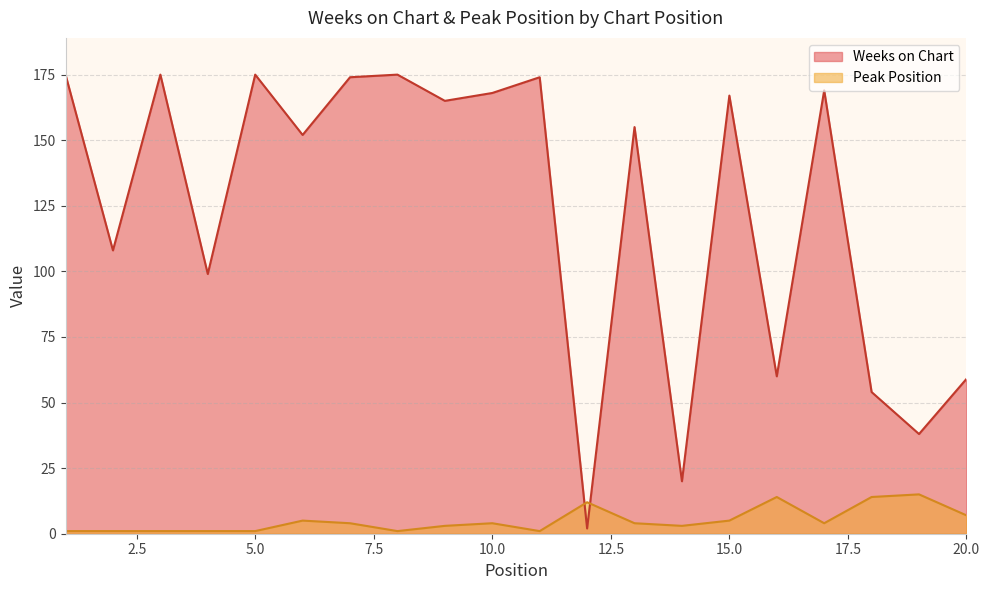

Which has a higher value, 3 or 11?

3